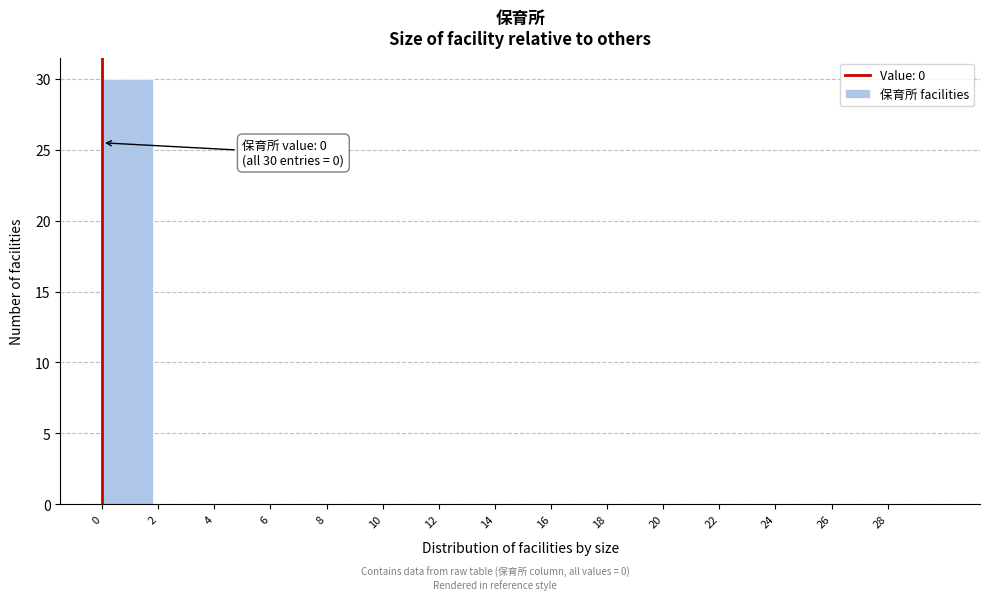

Over which range of the x-axis is the bar tallest?

0 to 2